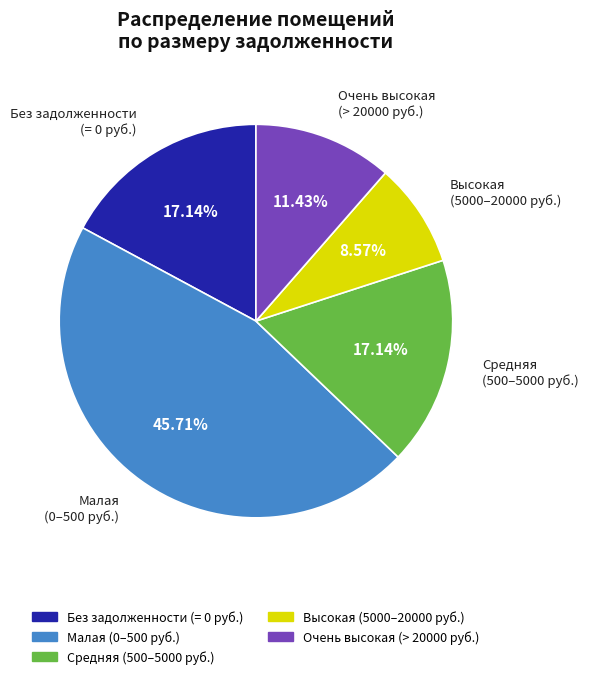

Is there a majority slice in this chart?

No